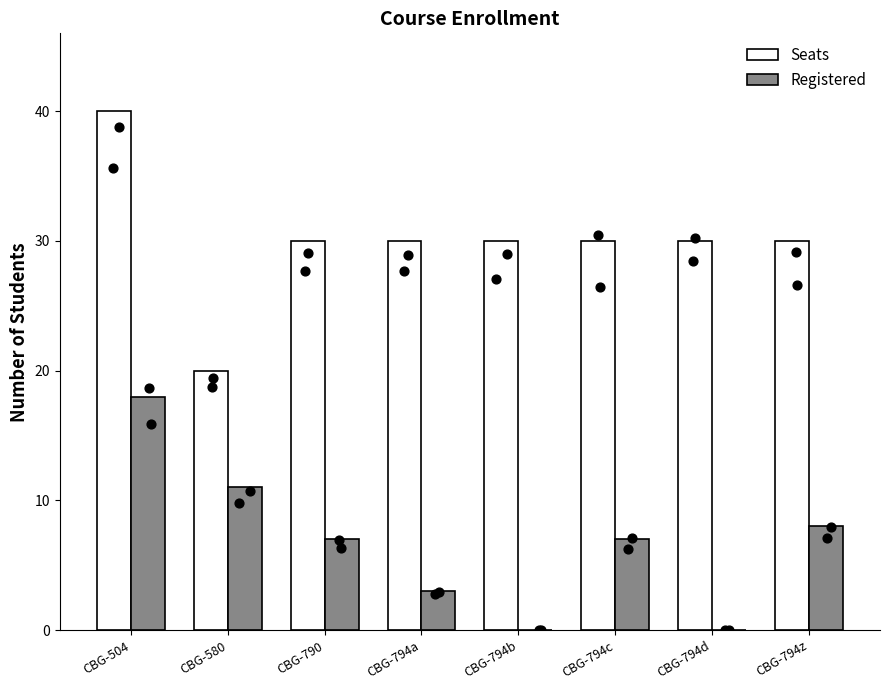

Which series has the largest total across all categories?

Seats